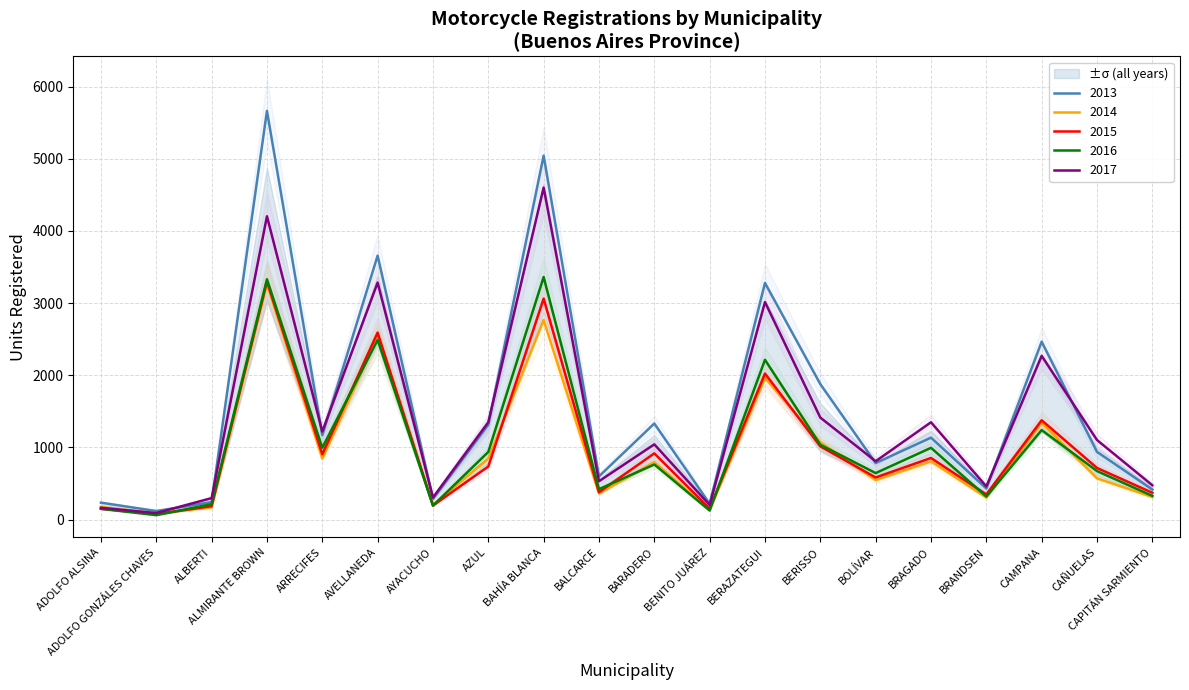

Rank the categories by 2015 value from highest to lowest.

ALMIRANTE BROWN, BAHÍA BLANCA, AVELLANEDA, BERAZATEGUI, CAMPANA, BERISSO, BARADERO, ARRECIFES, BRAGADO, AZUL, CAÑUELAS, BOLÍVAR, BALCARCE, CAPITÁN SARMIENTO, BRANDSEN, AYACUCHO, ALBERTI, BENITO JUÁREZ, ADOLFO ALSINA, ADOLFO GONZÁLES CHAVES